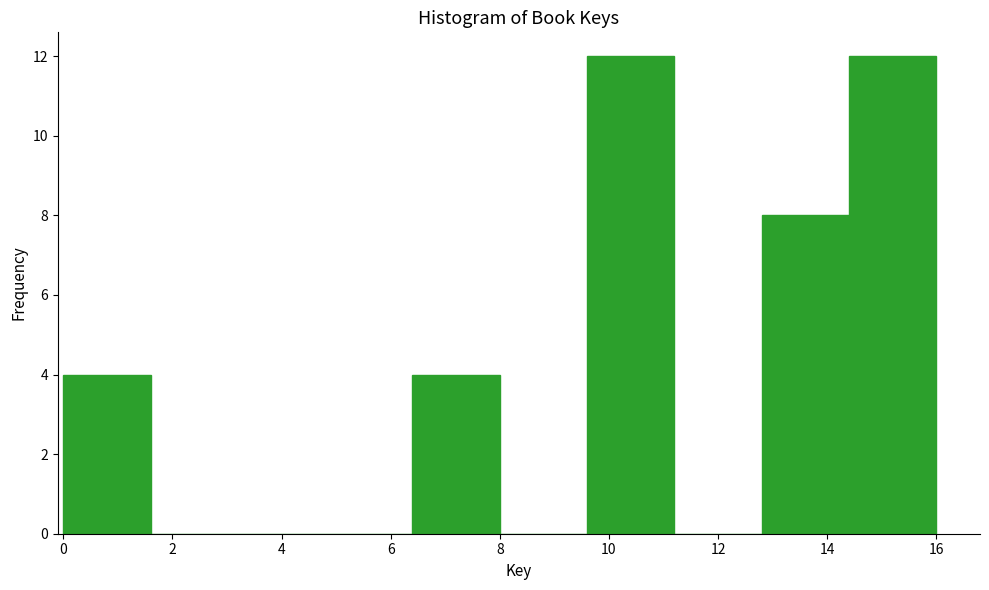

What is the height of the bar covering 14.4 to 16.0 on the x-axis? The values are not printed on the chart, so give them approximately, as read against the axis.

12